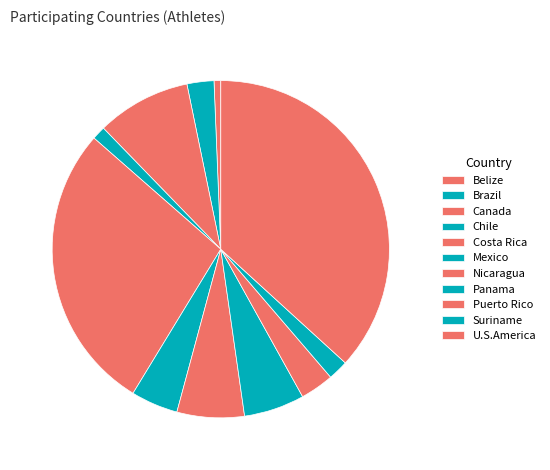

Count the number of slices in the pie.

11